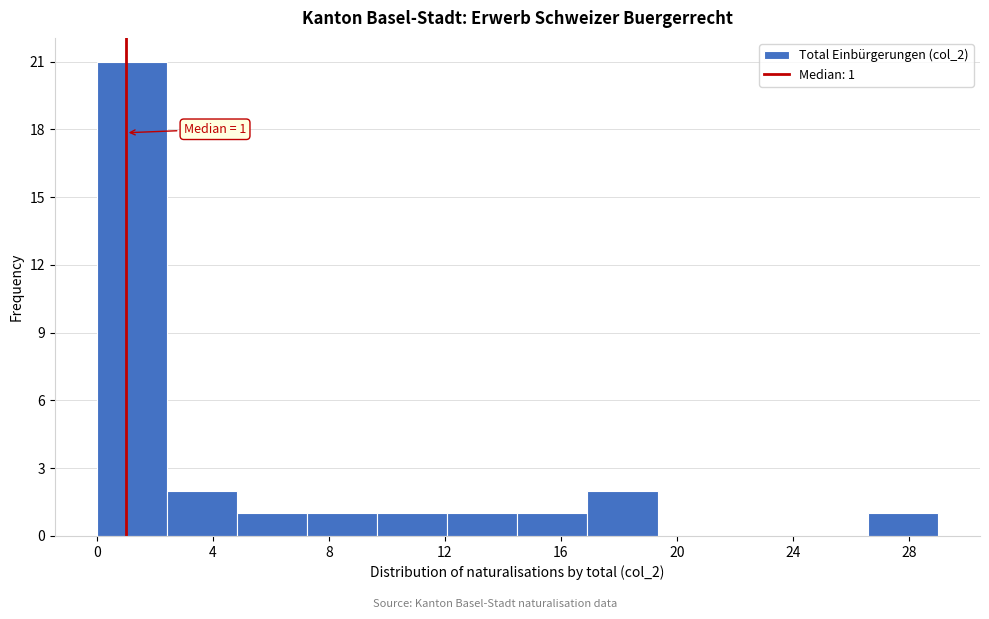

Over which range of the x-axis is the bar tallest?

0.0 to 2.5